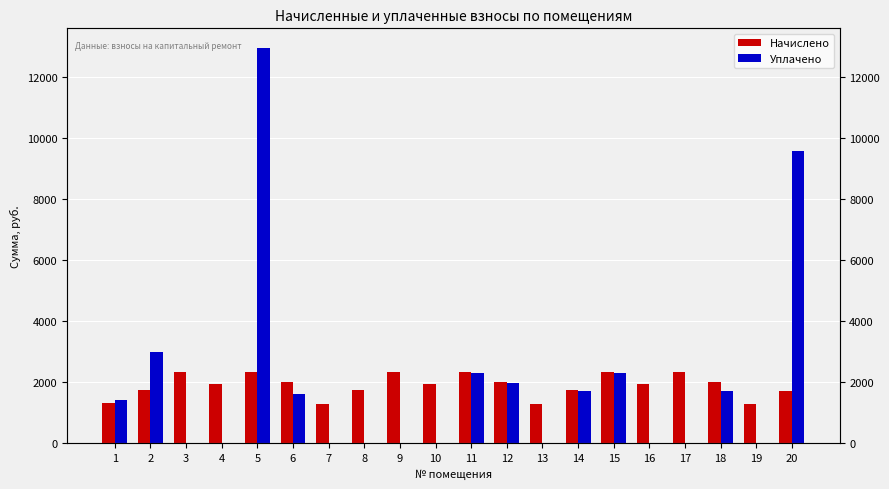

Reading left to right, list all the values displayed in this chart.

Начислено: 1=1313.2	2=1754.5	3=2335.8	4=1953.6	5=2330.4	6=2002.1	7=1297.1	8=1743.8	9=2341.2	10=1948.3	11=2330.4	12=2012.8	13=1291.7	14=1738.3	15=2335.8	16=1926.7	17=2325.1	18=1996.7	19=1280.9	20=1727.6
Уплачено: 1=1425.9	2=3000.0	3=0.0	4=0.0	5=12942.2	6=1600.0	7=0.0	8=0.0	9=0.0	10=0.0	11=2300.9	12=1987.4	13=0.0	14=1716.4	15=2306.3	16=0.0	17=0.0	18=1725.3	19=0.0	20=9570.0